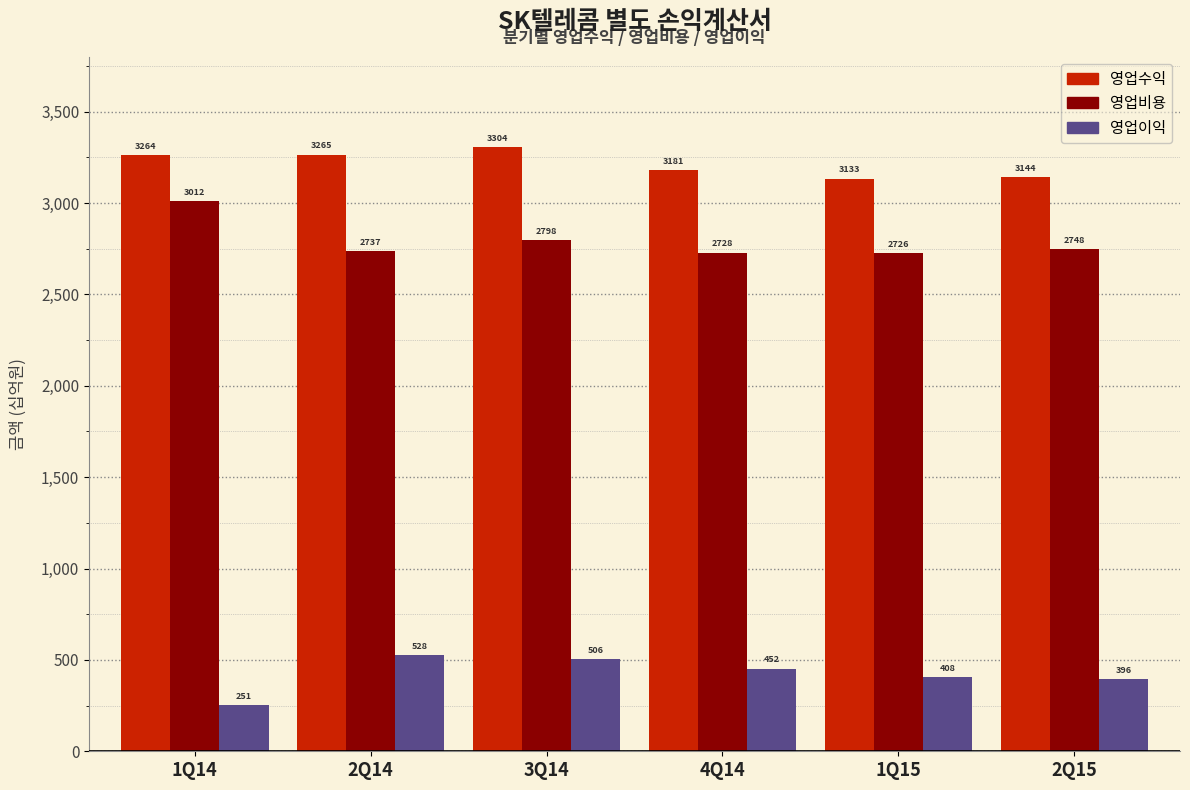

Which series changed the most between 1Q14 and 2Q15?

영업비용